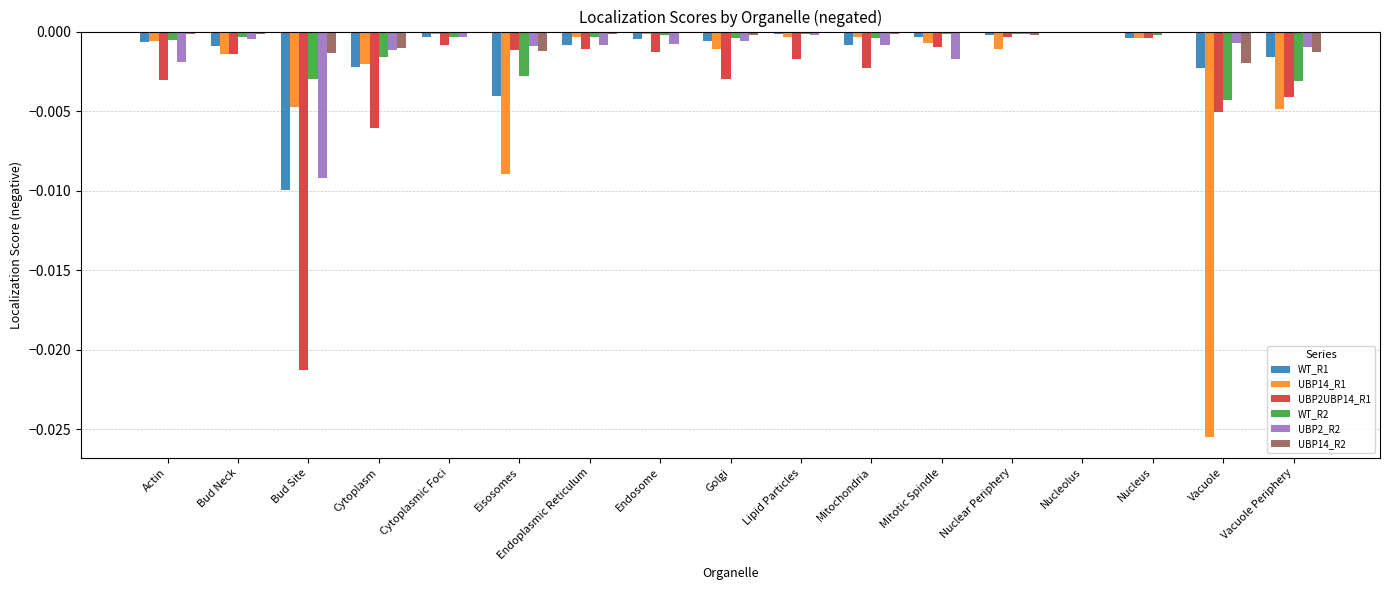

True or false: WT_R1 has a value of -0.0 at Nuclear Periphery.

True